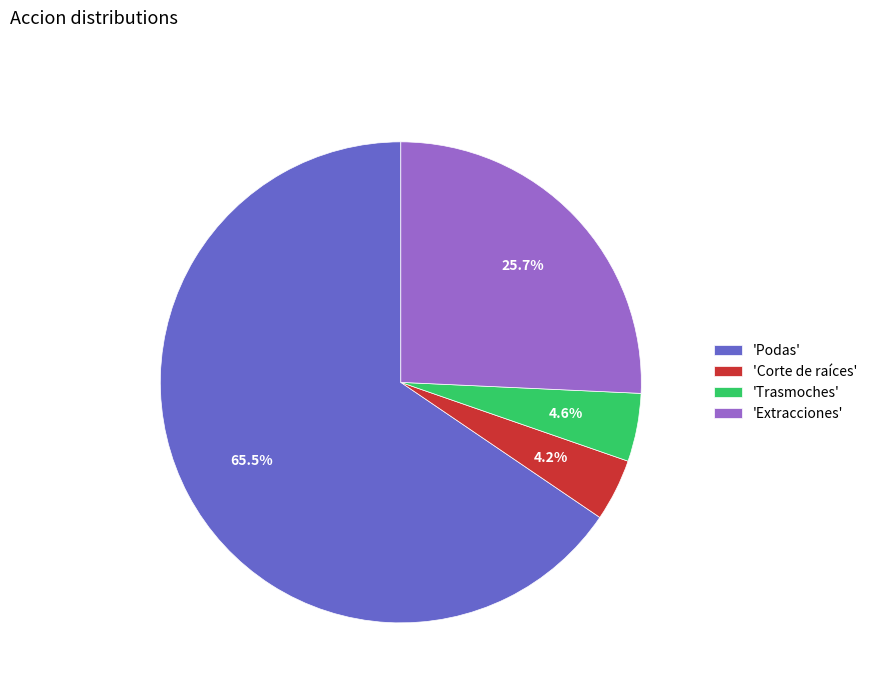

How many segments does this pie chart have?

4